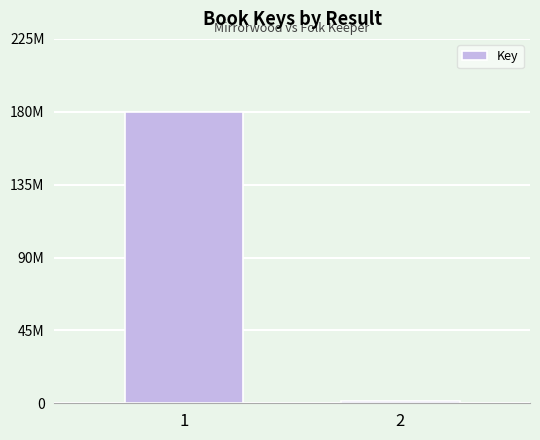

How many values are between 1464432 and 180148471?

2